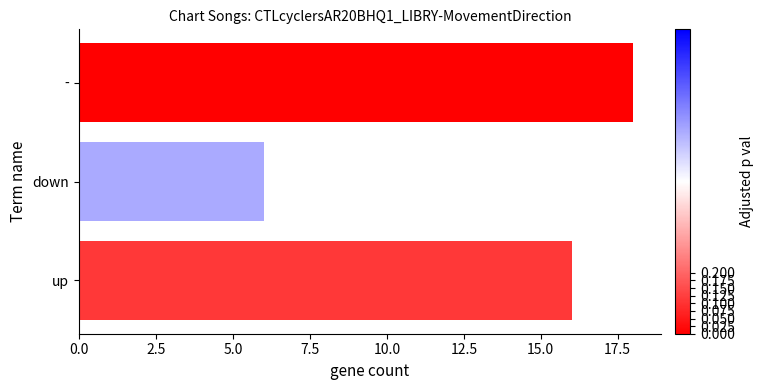

Rank the categories by value from lowest to highest.

down, up, -